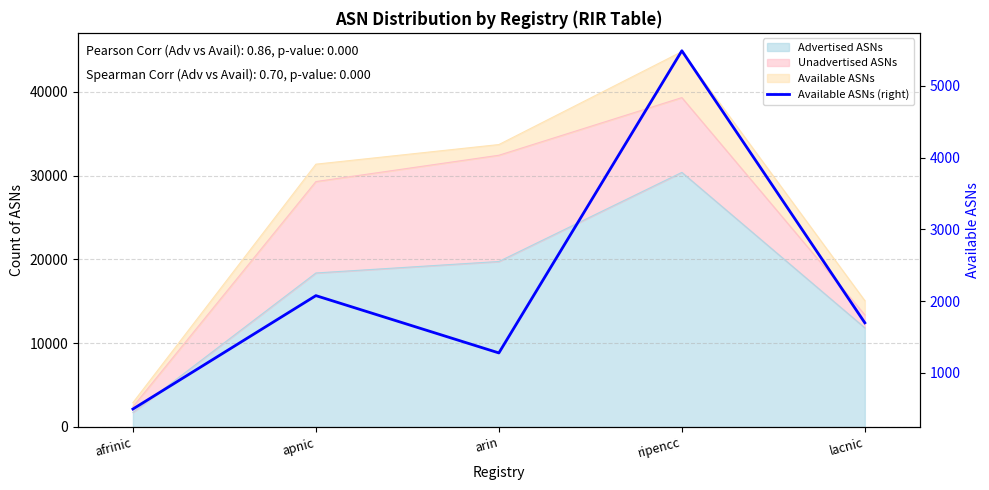

True or false: the data shows 2235 at arin.

False